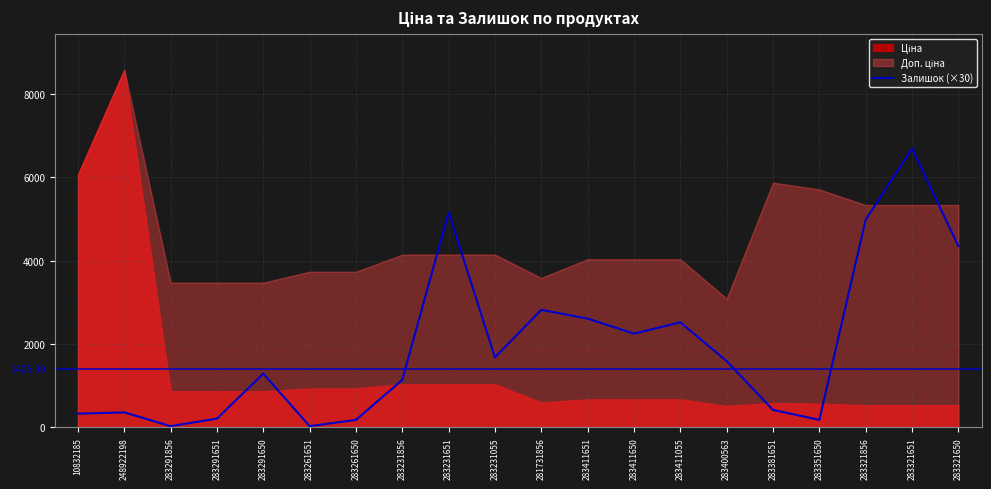

What is the label of the 10th point from the left?

283231055